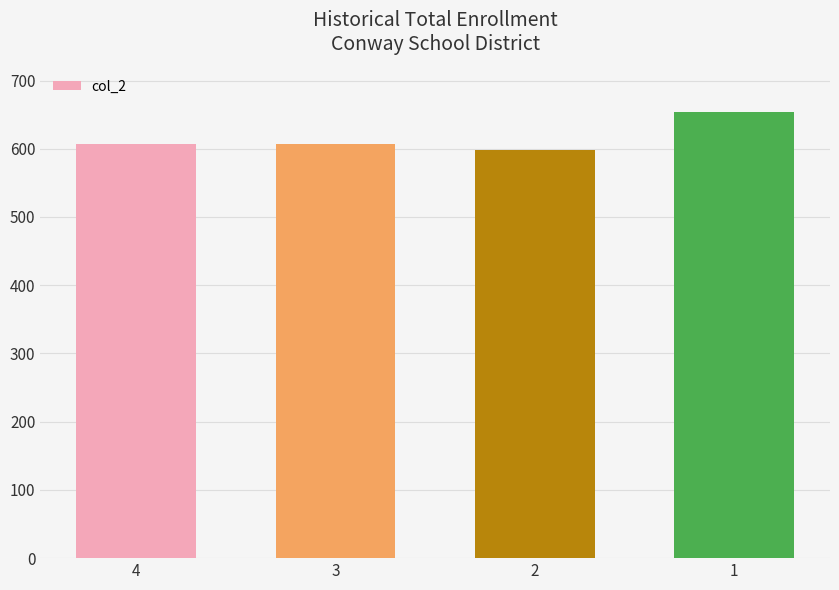

What value does the data have at 1?

654.5